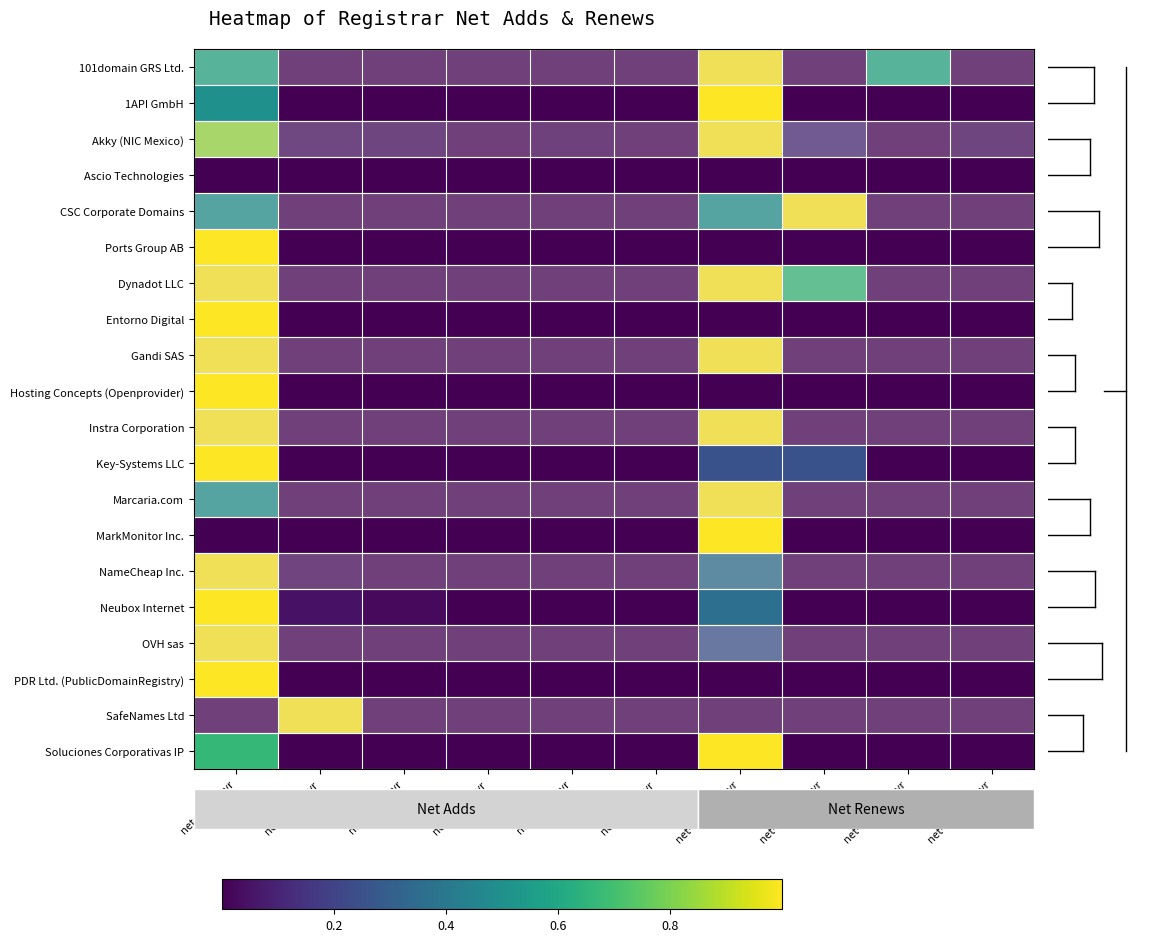

Reading right to left, what are all the values shown in this chart?

101domain GRS Ltd.: net-renews-4-yr=0.0	net-renews-3-yr=0.6	net-renews-2-yr=0.0	net-renews-1-yr=1.0	net-adds-6-yr=0.0	net-adds-5-yr=0.0	net-adds-4-yr=0.0	net-adds-3-yr=0.0	net-adds-2-yr=0.0	net-adds-1-yr=0.6
1API GmbH: net-renews-4-yr=0.0	net-renews-3-yr=0.0	net-renews-2-yr=0.0	net-renews-1-yr=1.0	net-adds-6-yr=0.0	net-adds-5-yr=0.0	net-adds-4-yr=0.0	net-adds-3-yr=0.0	net-adds-2-yr=0.0	net-adds-1-yr=0.5
Akky (NIC Mexico): net-renews-4-yr=0.0	net-renews-3-yr=0.0	net-renews-2-yr=0.1	net-renews-1-yr=1.0	net-adds-6-yr=0.0	net-adds-5-yr=0.0	net-adds-4-yr=0.0	net-adds-3-yr=0.0	net-adds-2-yr=0.0	net-adds-1-yr=0.8
Ascio Technologies: net-renews-4-yr=0.0	net-renews-3-yr=0.0	net-renews-2-yr=0.0	net-renews-1-yr=0.0	net-adds-6-yr=0.0	net-adds-5-yr=0.0	net-adds-4-yr=0.0	net-adds-3-yr=0.0	net-adds-2-yr=0.0	net-adds-1-yr=0.0
CSC Corporate Domains: net-renews-4-yr=0.0	net-renews-3-yr=0.0	net-renews-2-yr=1.0	net-renews-1-yr=0.5	net-adds-6-yr=0.0	net-adds-5-yr=0.0	net-adds-4-yr=0.0	net-adds-3-yr=0.0	net-adds-2-yr=0.0	net-adds-1-yr=0.5
Ports Group AB: net-renews-4-yr=0.0	net-renews-3-yr=0.0	net-renews-2-yr=0.0	net-renews-1-yr=0.0	net-adds-6-yr=0.0	net-adds-5-yr=0.0	net-adds-4-yr=0.0	net-adds-3-yr=0.0	net-adds-2-yr=0.0	net-adds-1-yr=1.0
Dynadot LLC: net-renews-4-yr=0.0	net-renews-3-yr=0.0	net-renews-2-yr=0.7	net-renews-1-yr=1.0	net-adds-6-yr=0.0	net-adds-5-yr=0.0	net-adds-4-yr=0.0	net-adds-3-yr=0.0	net-adds-2-yr=0.0	net-adds-1-yr=1.0
Entorno Digital: net-renews-4-yr=0.0	net-renews-3-yr=0.0	net-renews-2-yr=0.0	net-renews-1-yr=0.0	net-adds-6-yr=0.0	net-adds-5-yr=0.0	net-adds-4-yr=0.0	net-adds-3-yr=0.0	net-adds-2-yr=0.0	net-adds-1-yr=1.0
Gandi SAS: net-renews-4-yr=0.0	net-renews-3-yr=0.0	net-renews-2-yr=0.0	net-renews-1-yr=1.0	net-adds-6-yr=0.0	net-adds-5-yr=0.0	net-adds-4-yr=0.0	net-adds-3-yr=0.0	net-adds-2-yr=0.0	net-adds-1-yr=1.0
Hosting Concepts (Openprovider): net-renews-4-yr=0.0	net-renews-3-yr=0.0	net-renews-2-yr=0.0	net-renews-1-yr=0.0	net-adds-6-yr=0.0	net-adds-5-yr=0.0	net-adds-4-yr=0.0	net-adds-3-yr=0.0	net-adds-2-yr=0.0	net-adds-1-yr=1.0
Instra Corporation: net-renews-4-yr=0.0	net-renews-3-yr=0.0	net-renews-2-yr=0.0	net-renews-1-yr=1.0	net-adds-6-yr=0.0	net-adds-5-yr=0.0	net-adds-4-yr=0.0	net-adds-3-yr=0.0	net-adds-2-yr=0.0	net-adds-1-yr=1.0
Key-Systems LLC: net-renews-4-yr=0.0	net-renews-3-yr=0.0	net-renews-2-yr=0.2	net-renews-1-yr=0.2	net-adds-6-yr=0.0	net-adds-5-yr=0.0	net-adds-4-yr=0.0	net-adds-3-yr=0.0	net-adds-2-yr=0.0	net-adds-1-yr=1.0
Marcaria.com: net-renews-4-yr=0.0	net-renews-3-yr=0.0	net-renews-2-yr=0.0	net-renews-1-yr=1.0	net-adds-6-yr=0.0	net-adds-5-yr=0.0	net-adds-4-yr=0.0	net-adds-3-yr=0.0	net-adds-2-yr=0.0	net-adds-1-yr=0.5
MarkMonitor Inc.: net-renews-4-yr=0.0	net-renews-3-yr=0.0	net-renews-2-yr=0.0	net-renews-1-yr=1.0	net-adds-6-yr=0.0	net-adds-5-yr=0.0	net-adds-4-yr=0.0	net-adds-3-yr=0.0	net-adds-2-yr=0.0	net-adds-1-yr=0.0
NameCheap Inc.: net-renews-4-yr=0.0	net-renews-3-yr=0.0	net-renews-2-yr=0.0	net-renews-1-yr=0.4	net-adds-6-yr=0.0	net-adds-5-yr=0.0	net-adds-4-yr=0.0	net-adds-3-yr=0.0	net-adds-2-yr=0.0	net-adds-1-yr=1.0
Neubox Internet: net-renews-4-yr=0.0	net-renews-3-yr=0.0	net-renews-2-yr=0.0	net-renews-1-yr=0.4	net-adds-6-yr=0.0	net-adds-5-yr=0.0	net-adds-4-yr=0.0	net-adds-3-yr=0.0	net-adds-2-yr=0.0	net-adds-1-yr=1.0
OVH sas: net-renews-4-yr=0.0	net-renews-3-yr=0.0	net-renews-2-yr=0.0	net-renews-1-yr=0.2	net-adds-6-yr=0.0	net-adds-5-yr=0.0	net-adds-4-yr=0.0	net-adds-3-yr=0.0	net-adds-2-yr=0.0	net-adds-1-yr=1.0
PDR Ltd. (PublicDomainRegistry): net-renews-4-yr=0.0	net-renews-3-yr=0.0	net-renews-2-yr=0.0	net-renews-1-yr=0.0	net-adds-6-yr=0.0	net-adds-5-yr=0.0	net-adds-4-yr=0.0	net-adds-3-yr=0.0	net-adds-2-yr=0.0	net-adds-1-yr=1.0
SafeNames Ltd: net-renews-4-yr=0.0	net-renews-3-yr=0.0	net-renews-2-yr=0.0	net-renews-1-yr=0.0	net-adds-6-yr=0.0	net-adds-5-yr=0.0	net-adds-4-yr=0.0	net-adds-3-yr=0.0	net-adds-2-yr=1.0	net-adds-1-yr=0.0
Soluciones Corporativas IP: net-renews-4-yr=0.0	net-renews-3-yr=0.0	net-renews-2-yr=0.0	net-renews-1-yr=1.0	net-adds-6-yr=0.0	net-adds-5-yr=0.0	net-adds-4-yr=0.0	net-adds-3-yr=0.0	net-adds-2-yr=0.0	net-adds-1-yr=0.7